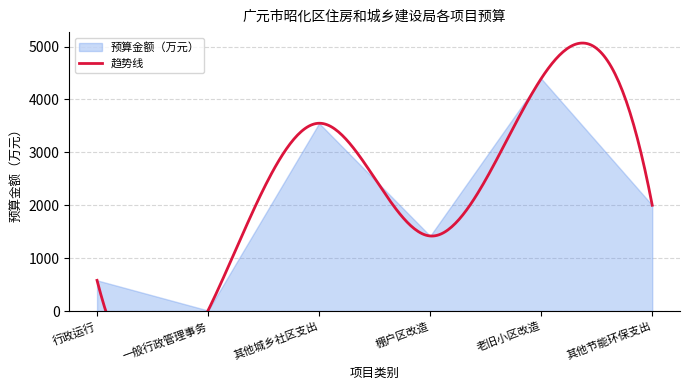

Rank the categories by value from lowest to highest.

一般行政管理事务, 行政运行, 棚户区改造, 其他节能环保支出, 其他城乡社区支出, 老旧小区改造